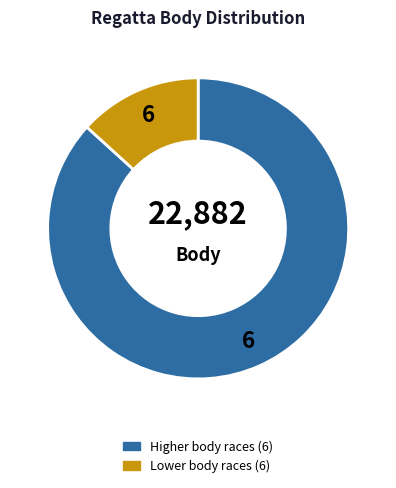

Is there any slice that represents more than half of the pie?

Yes